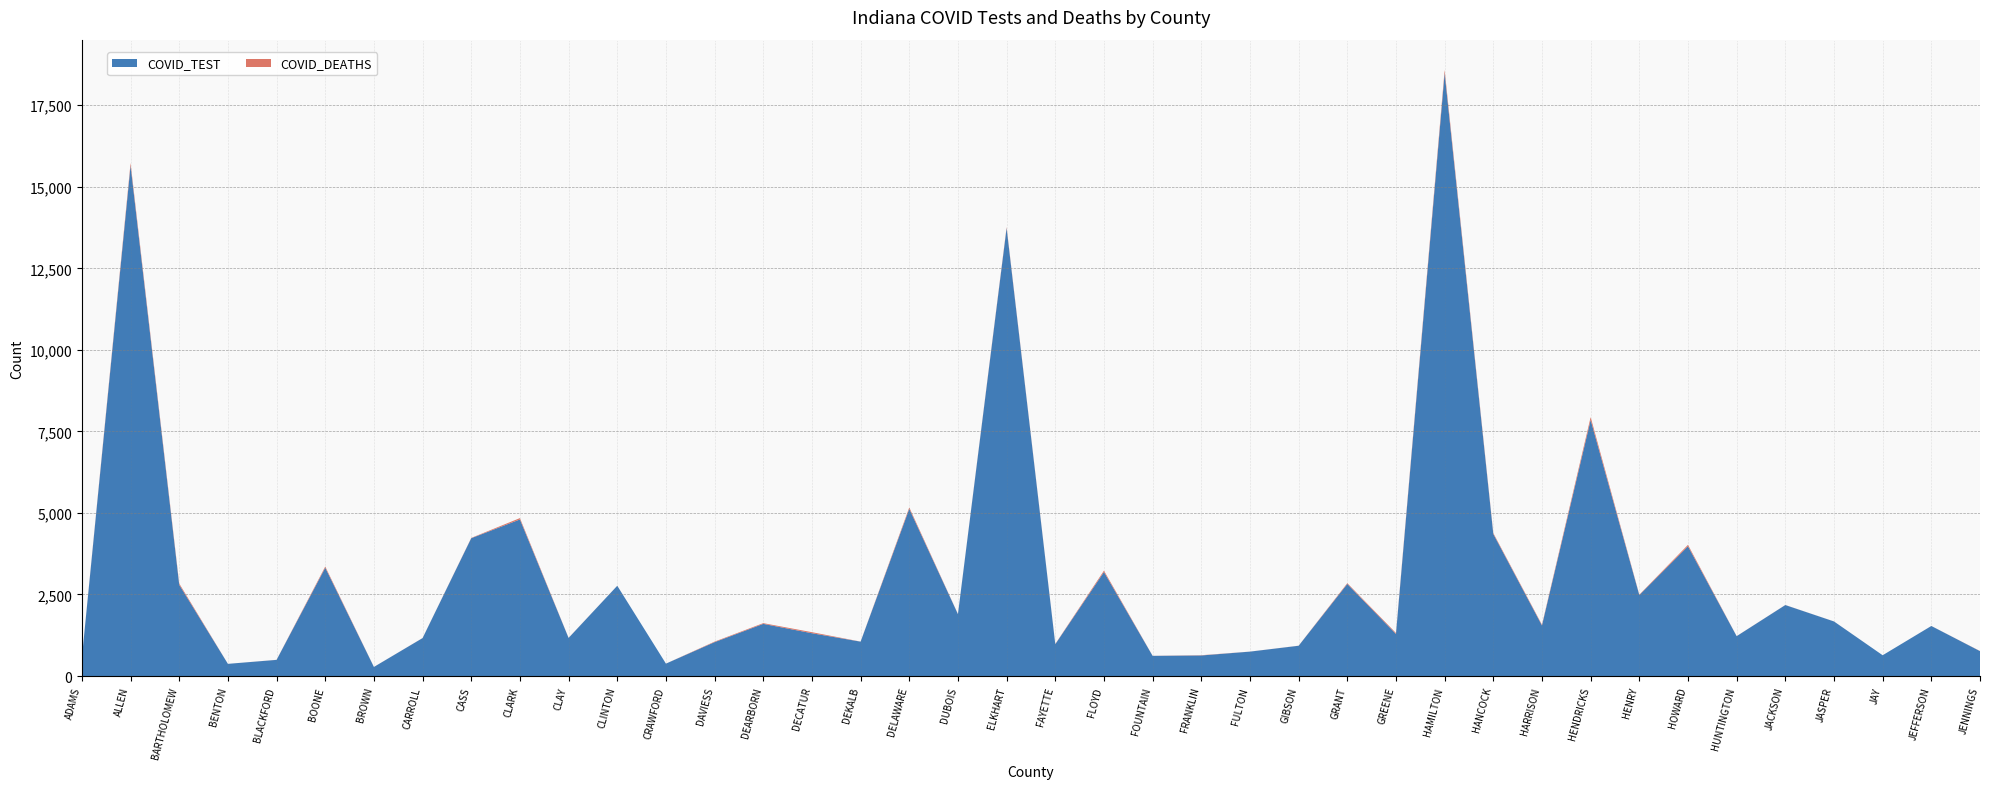

Reading left to right, list all the values displayed in this chart.

COVID_TEST: 567	15650	2796	373	495	3321	278	1163	4226	4800	1168	2767	380	1039	1599	1312	1054	5126	1897	13735	976	3189	618	630	748	928	2823	1291	18487	4355	1550	7851	2482	3978	1222	2176	1673	637	1534	763
COVID_DEATHS: 1	78	40	0	2	36	1	2	9	42	3	1	0	16	22	32	2	43	4	30	7	42	2	8	1	2	24	28	95	28	22	86	13	44	2	2	1	0	1	4